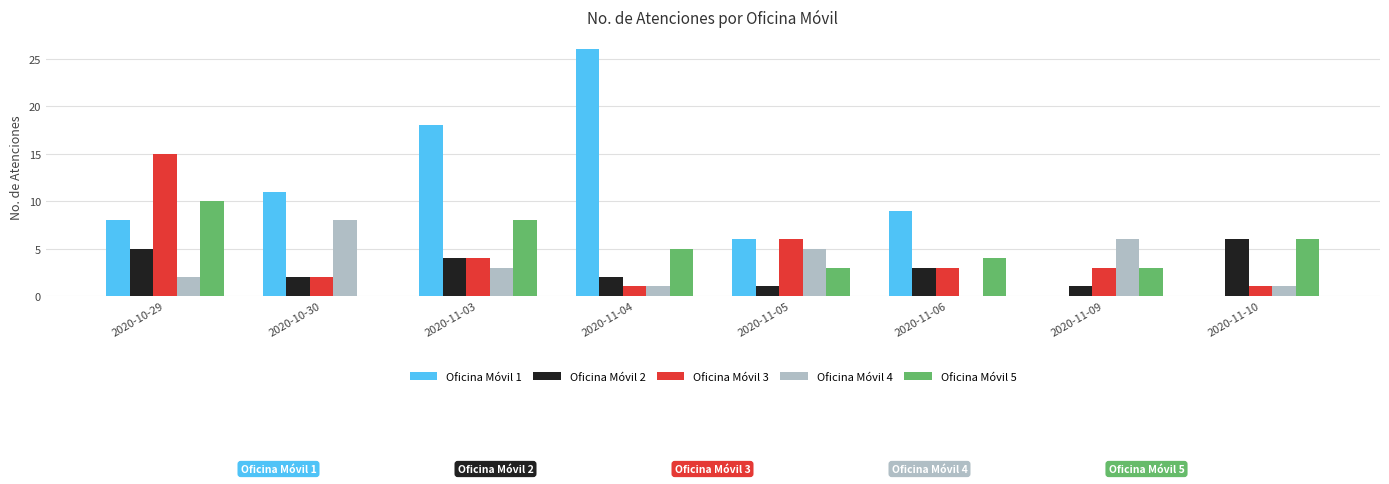

What are all the series names shown in the legend?

Oficina Móvil 1, Oficina Móvil 2, Oficina Móvil 3, Oficina Móvil 4, Oficina Móvil 5